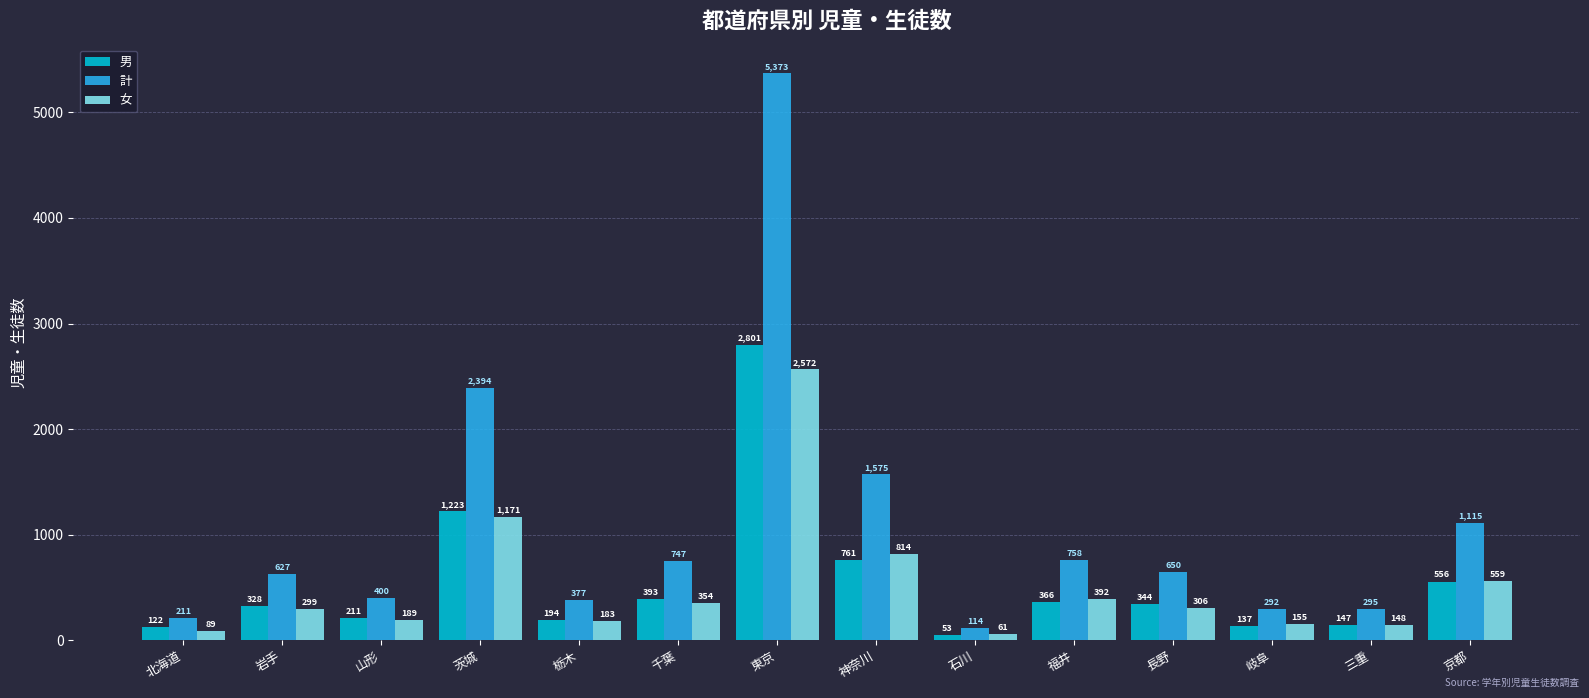

Reading left to right, extract all data points from this chart.

男: 122	328	211	1223	194	393	2801	761	53	366	344	137	147	556
計: 211	627	400	2394	377	747	5373	1575	114	758	650	292	295	1115
女: 89	299	189	1171	183	354	2572	814	61	392	306	155	148	559